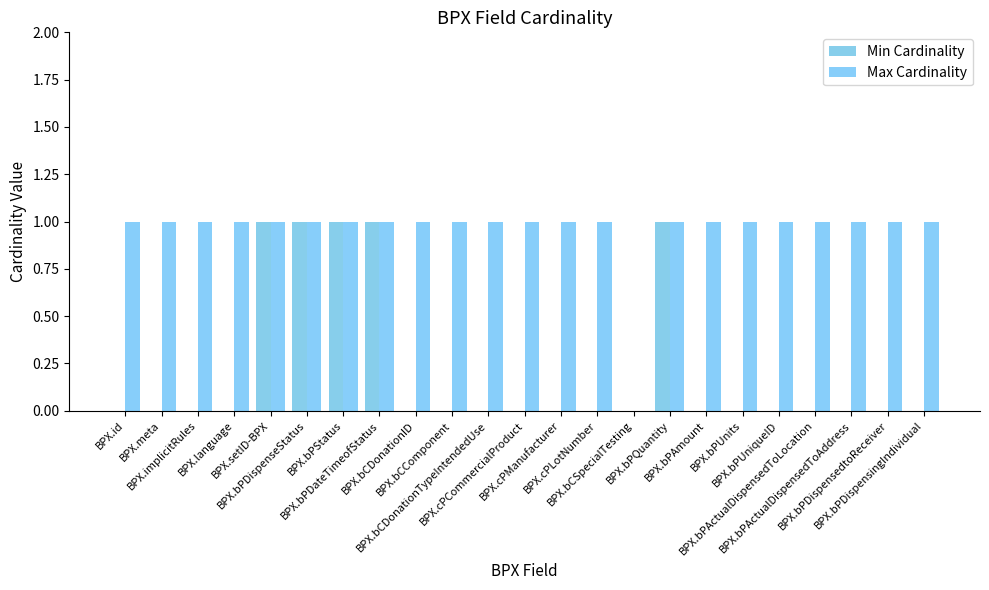

Which series changed the most between BPX.bCSpecialTesting and BPX.bPQuantity?

Min Cardinality